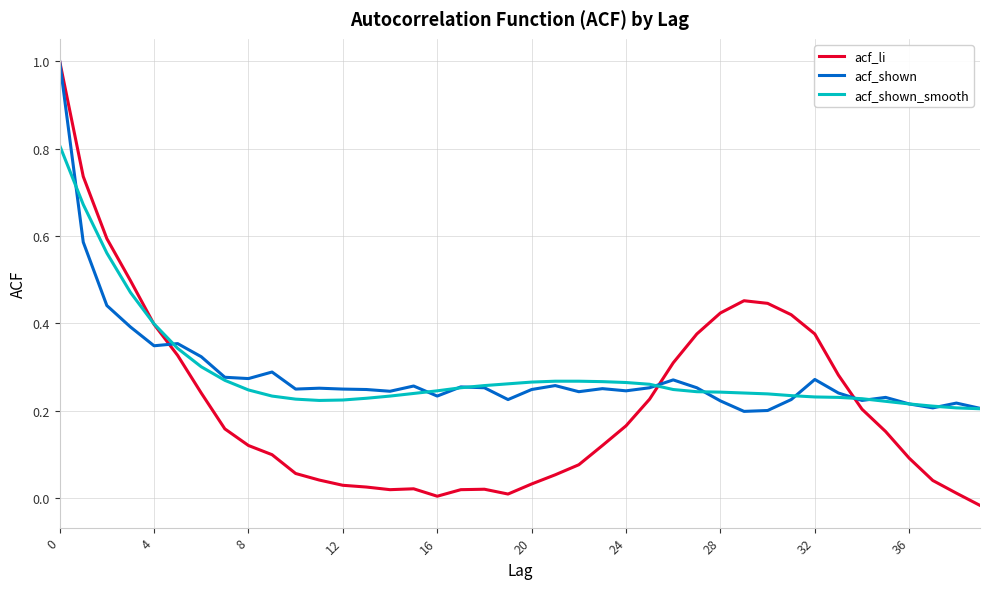

What is the maximum value shown in the chart?

1.0